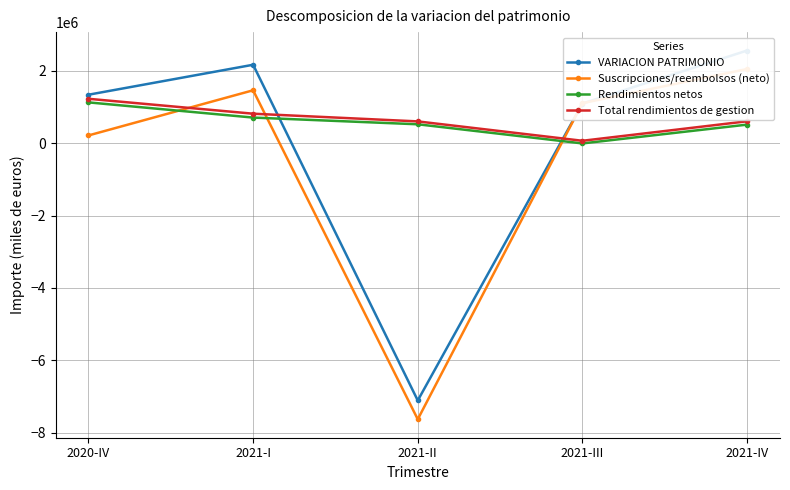

How many positive values does the VARIACION PATRIMONIO series have?

4